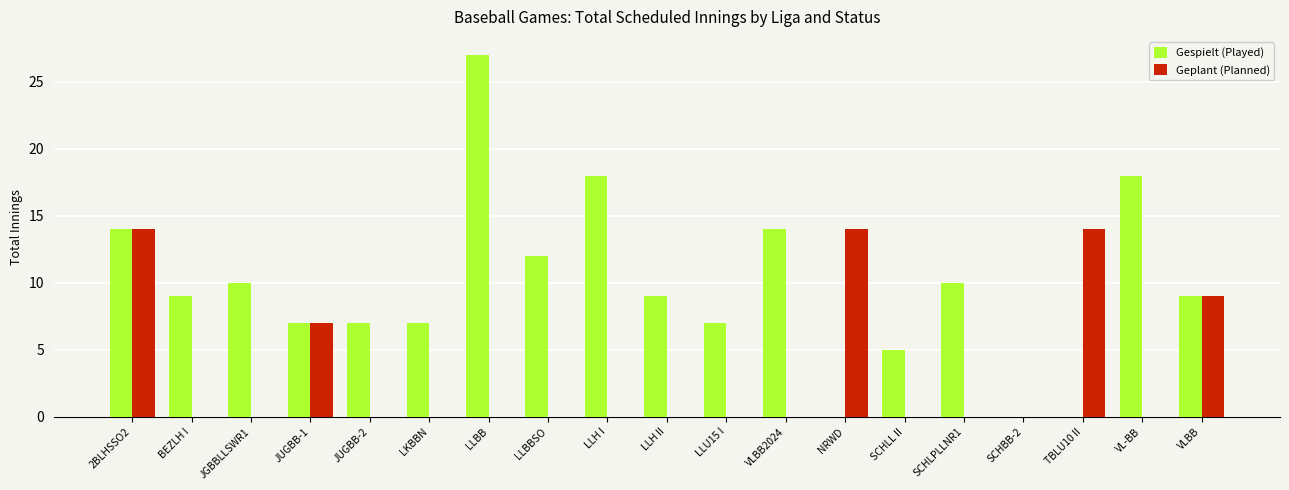

What is the sum of the Gespielt (Played) values at VL-BB and VLBB2024?

32